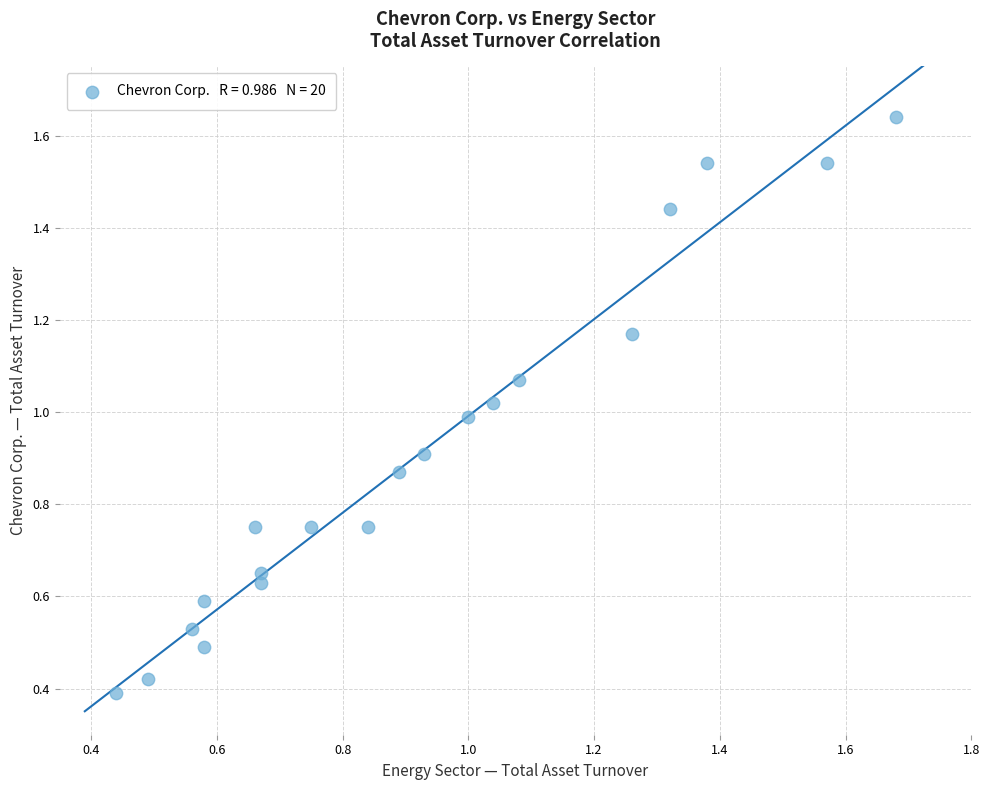

How many data points are displayed?

20